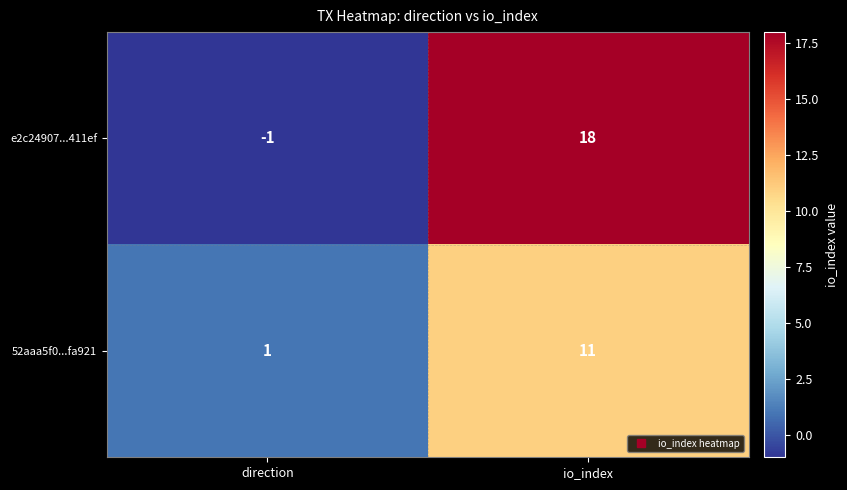

List the labels in order of e2c24907...411ef value, largest first.

io_index, direction